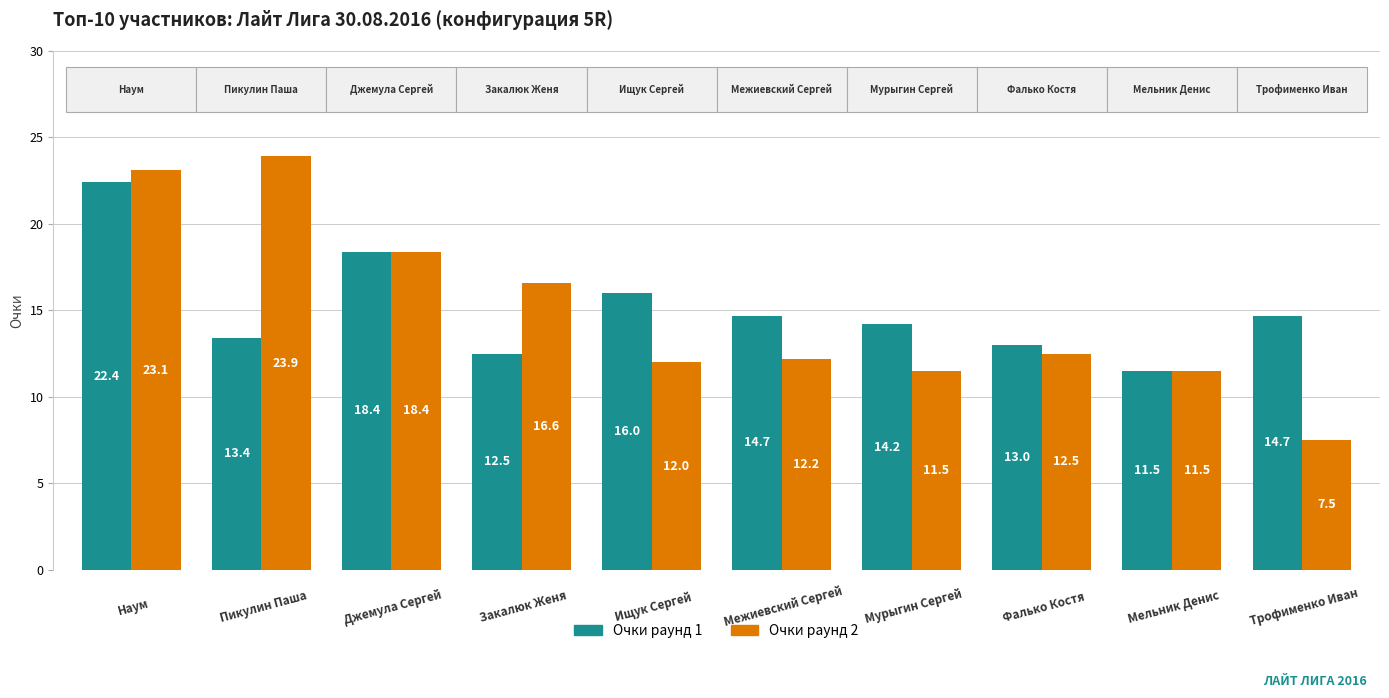

What is the difference between the second highest and second lowest values in the Очки раунд 1 series?

5.9